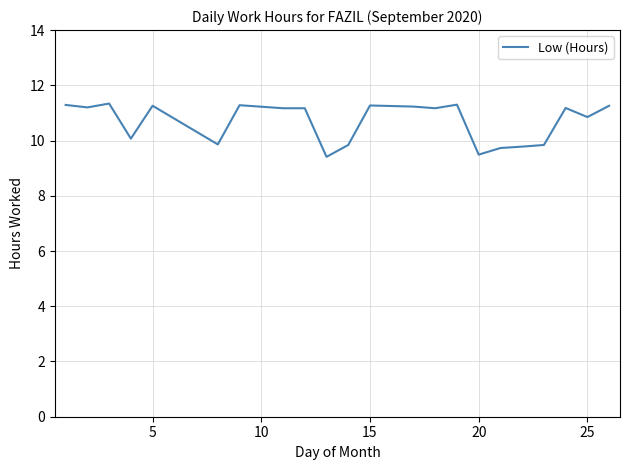

What is the difference between the maximum and minimum values?

1.9